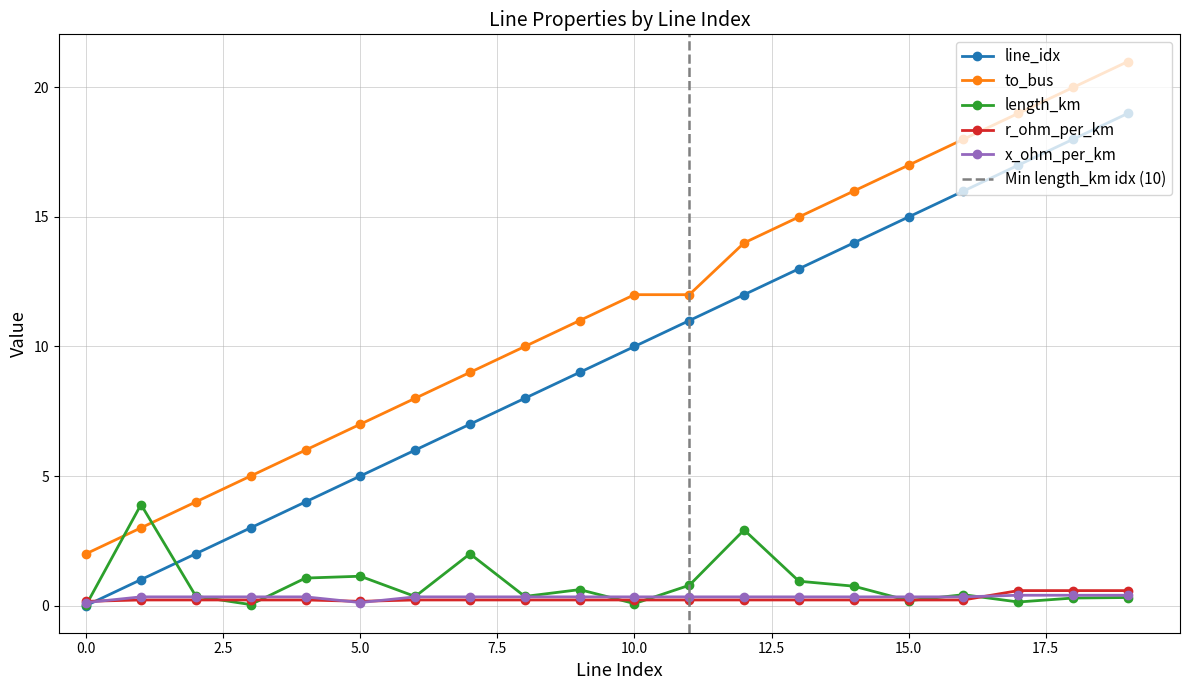

List the series in order of their peak value, highest first.

to_bus, line_idx, length_km, r_ohm_per_km, x_ohm_per_km